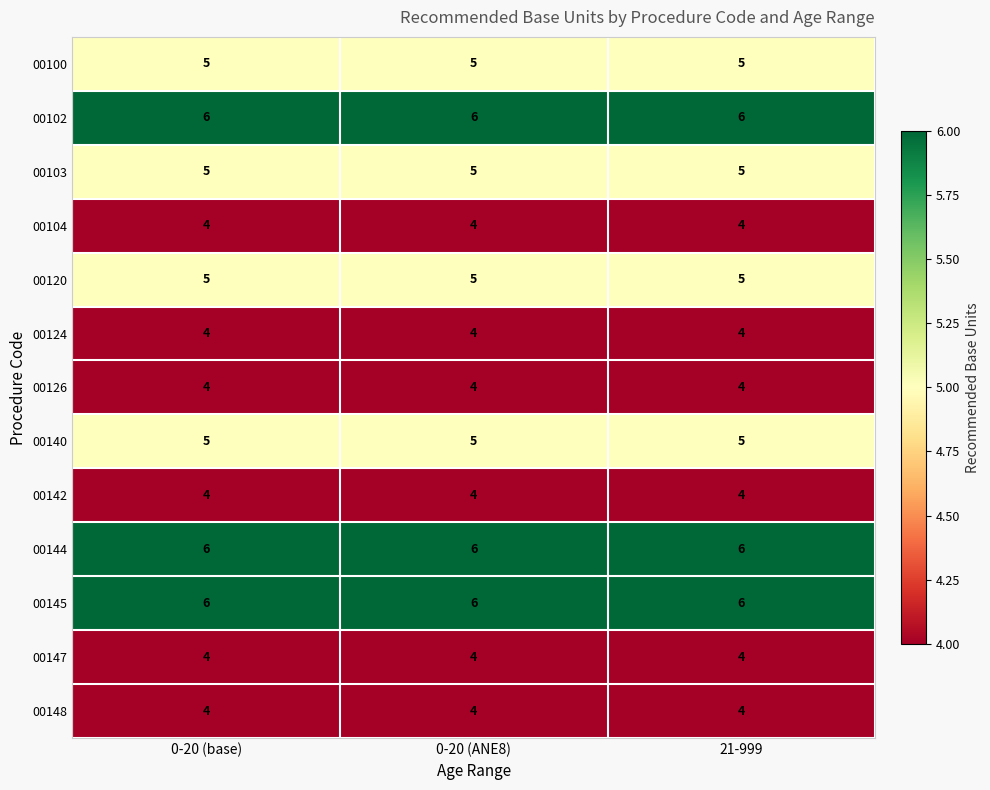

Is the value of 00147 at 21-999 greater than the value of 00140 at 0-20 (ANE8)?

No